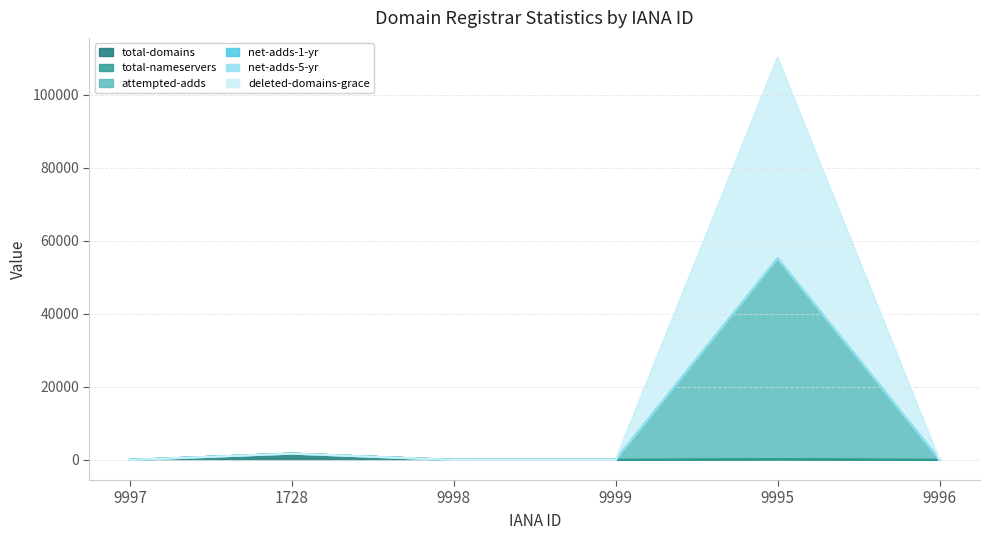

At how many categories does at least one series exceed 97100?

1